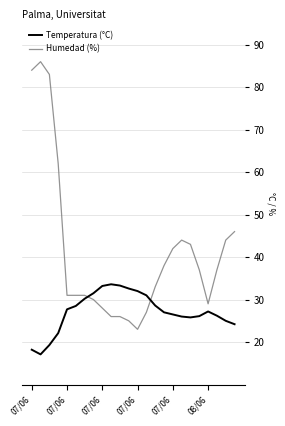

Which series has the largest range (max minus min)?

Humedad (%)